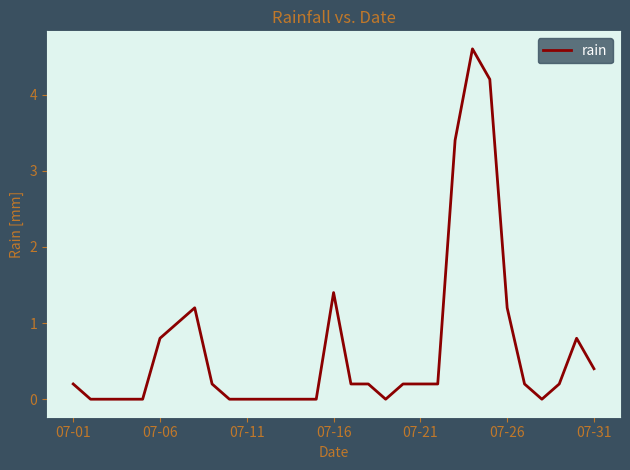

How many lines are shown in the chart?

1